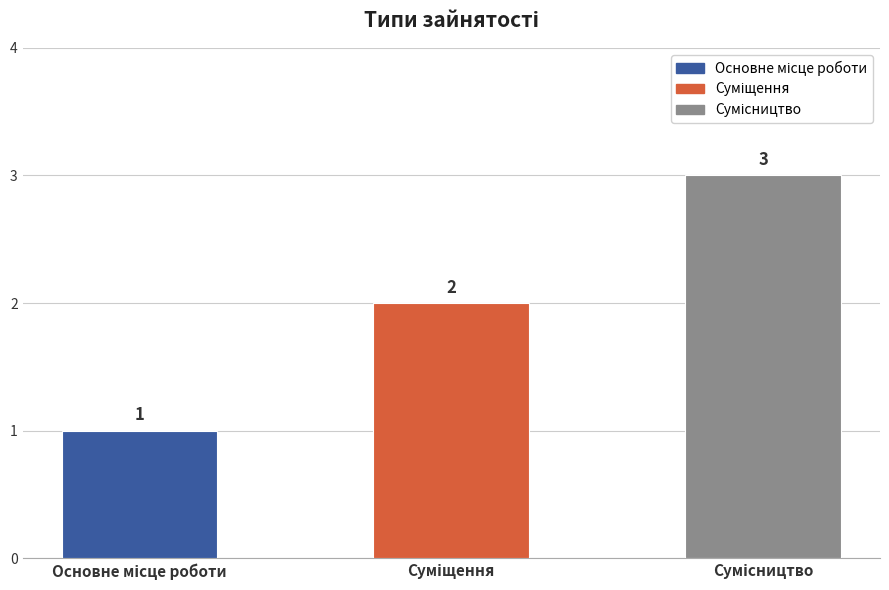

Are the bars horizontal?

No